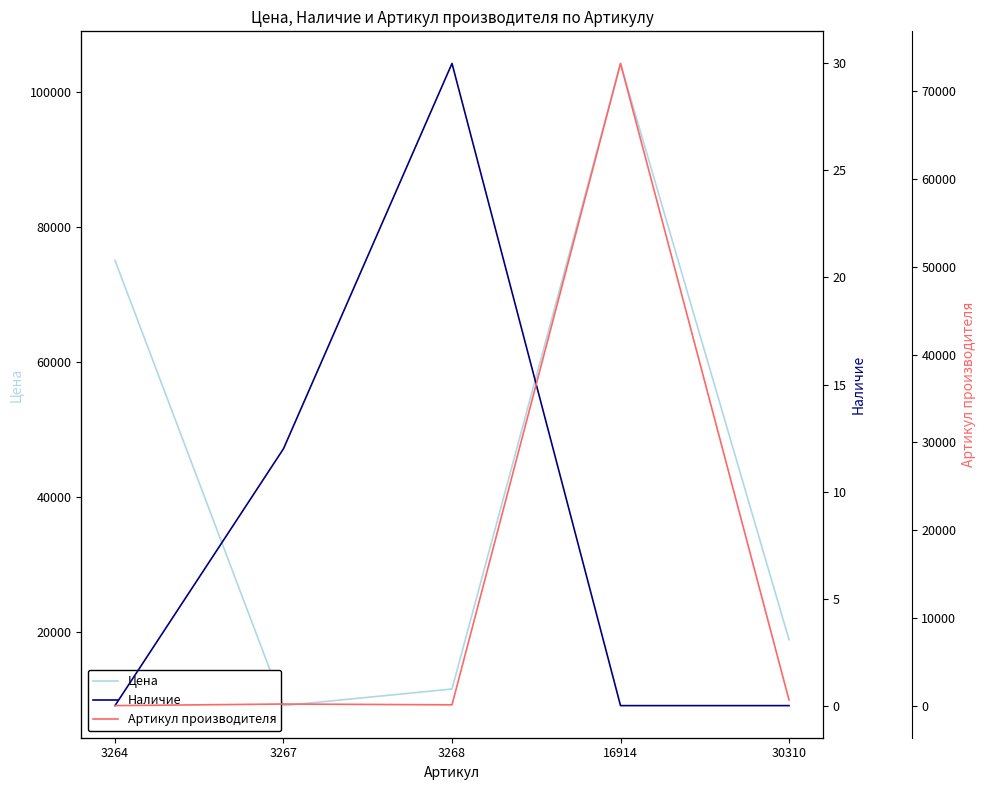

True or false: Цена has more than 2 points higher than both neighbors.

False